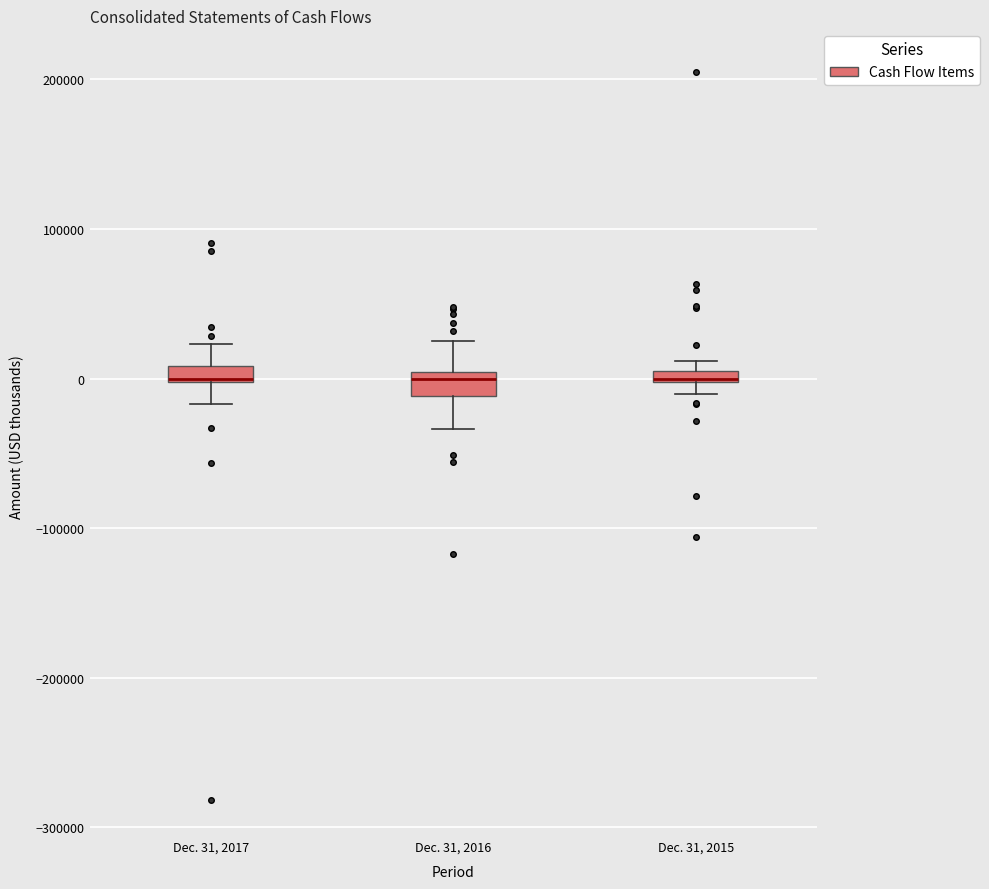

Where is the upper edge of the box for Dec. 31, 2016 on the y-axis? The values are not printed on the chart, so give them approximately, as read against the axis.

0